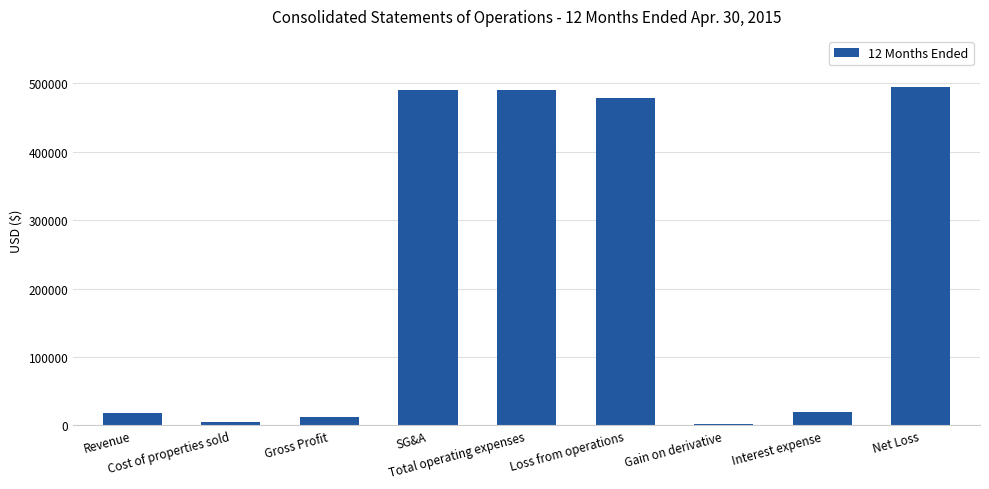

What is the approximate value at Interest expense?

19618